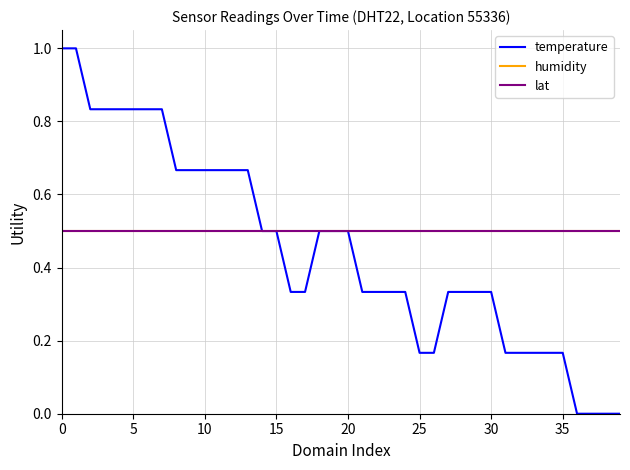

What is the value of the temperature point at the 5th from the left?

0.8